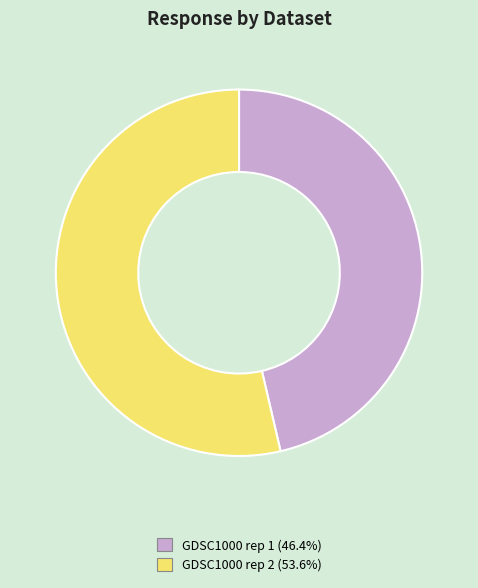

Between GDSC1000 rep 2 and GDSC1000 rep 1, which is larger?

GDSC1000 rep 2